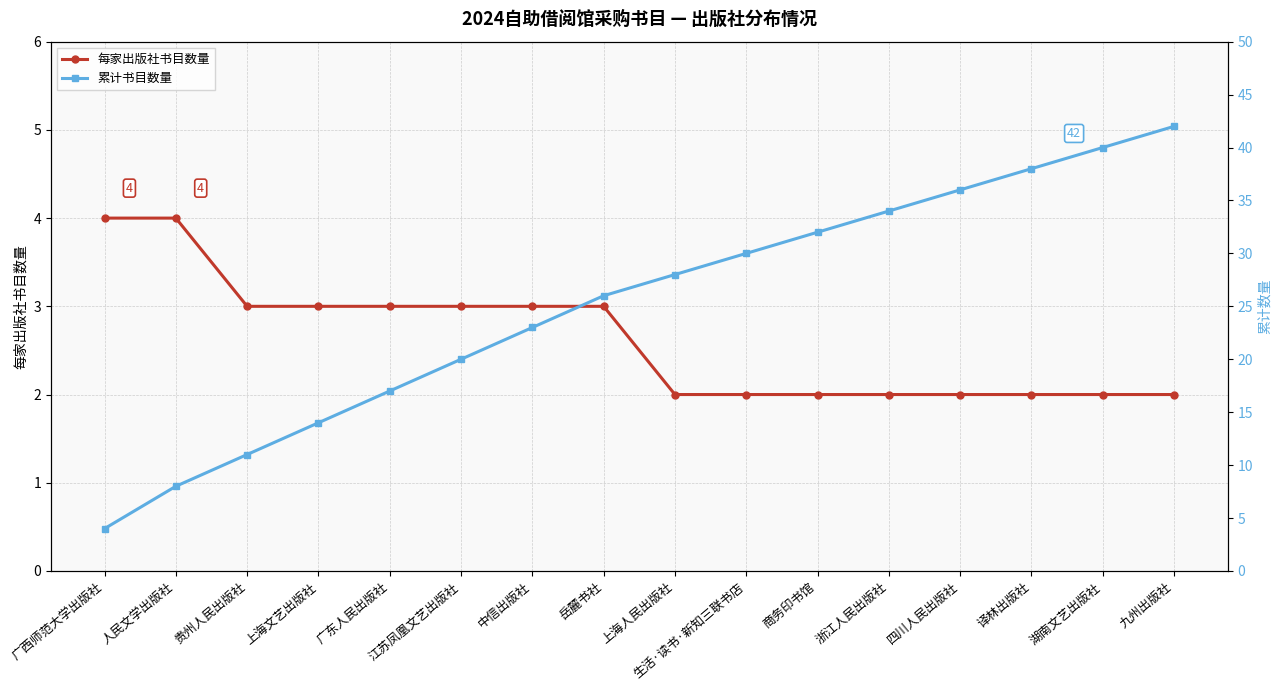

At 浙江人民出版社, list the series in order from smallest to largest.

每家出版社书目数量, 累计书目数量